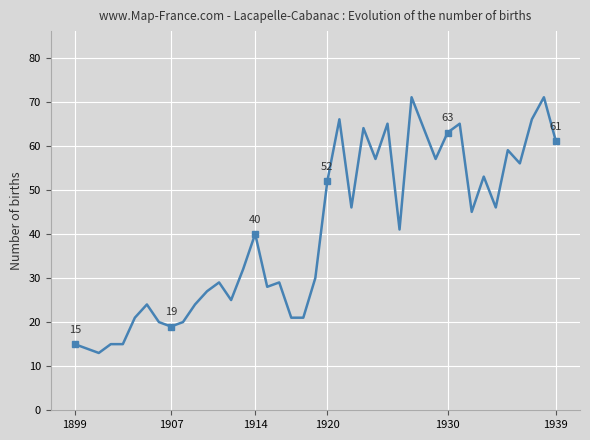

How many values are below 41?

20